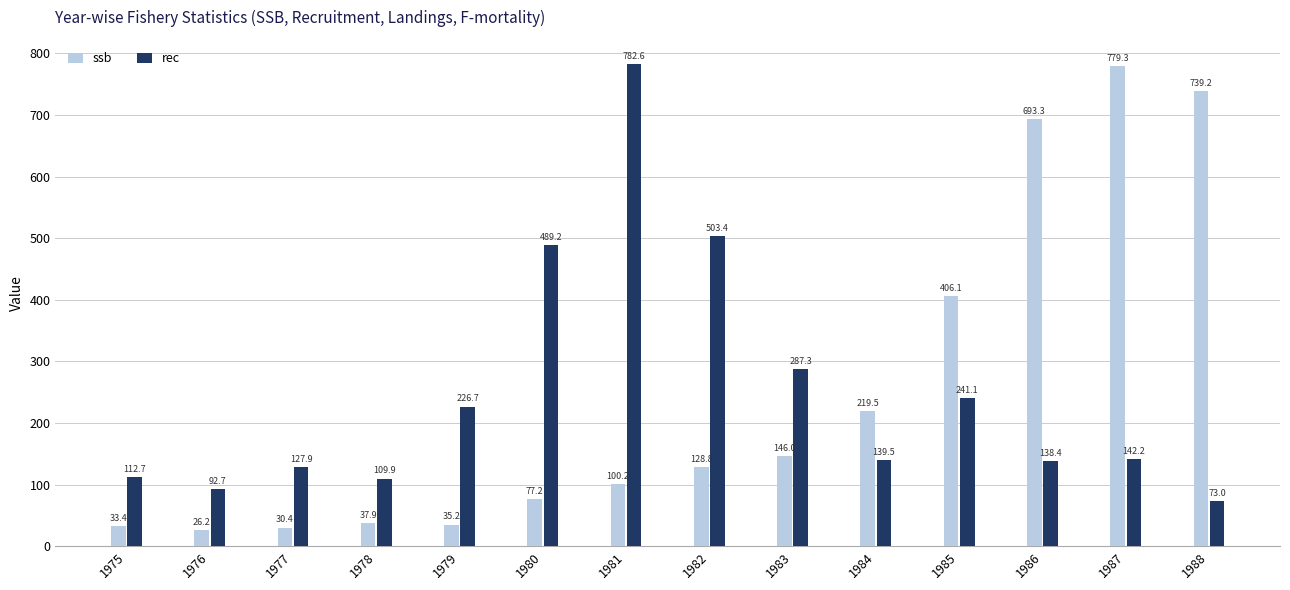

What is the value of the ssb bar at the 3rd from the left?

30.4